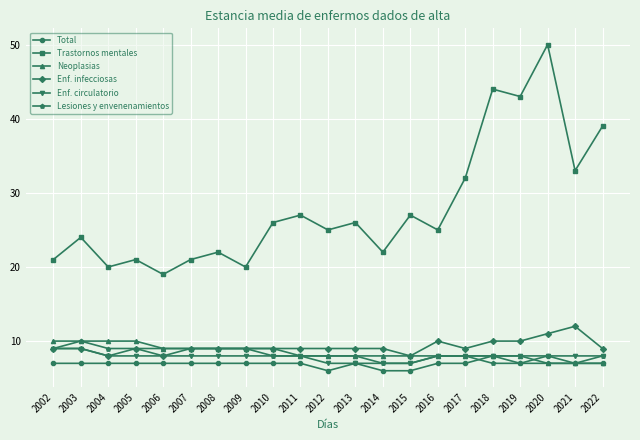

Which series has the widest spread of values?

Trastornos mentales